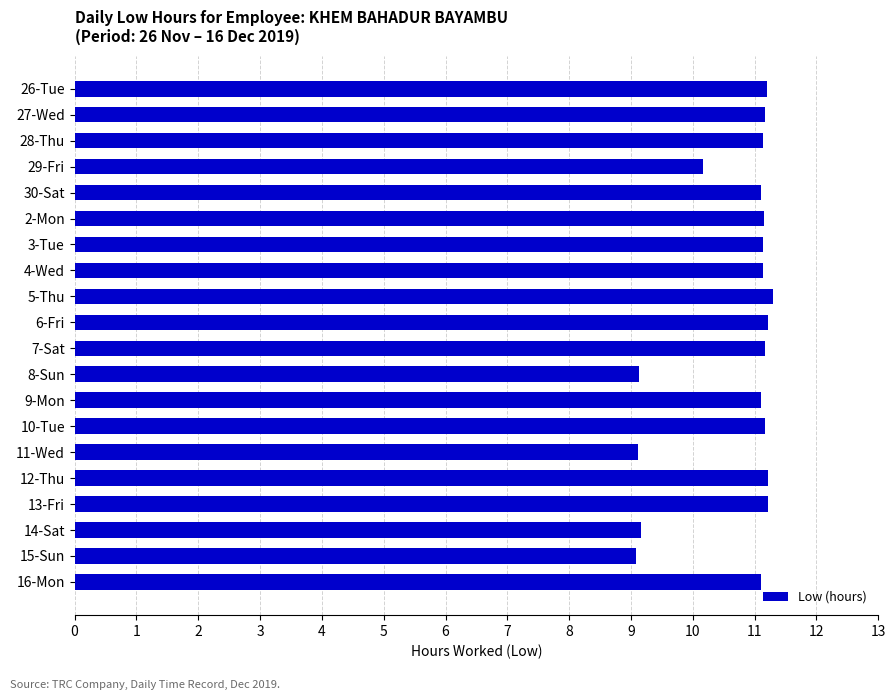

How many data points are above 11?

15